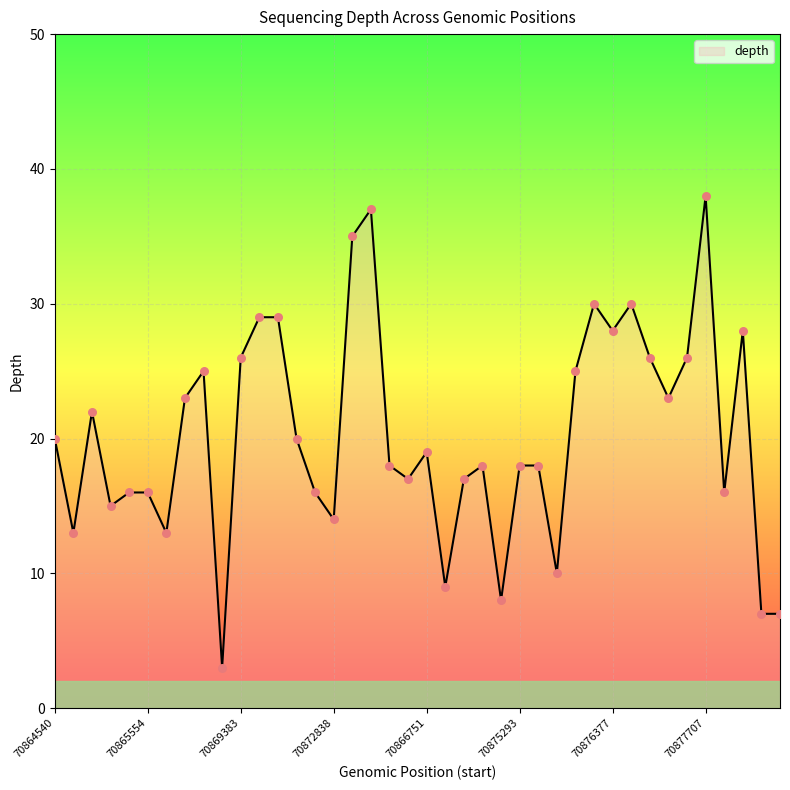

What is the maximum value shown in the chart?

38